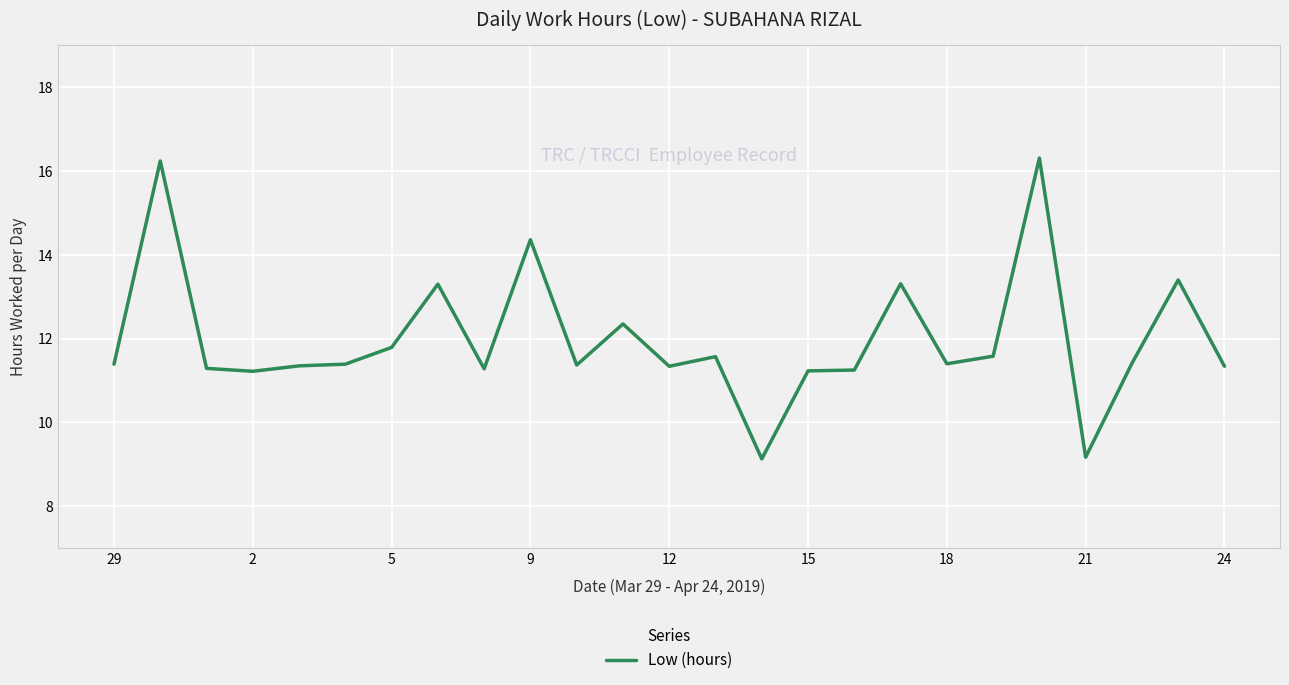

What is the maximum value shown in the chart?

16.3